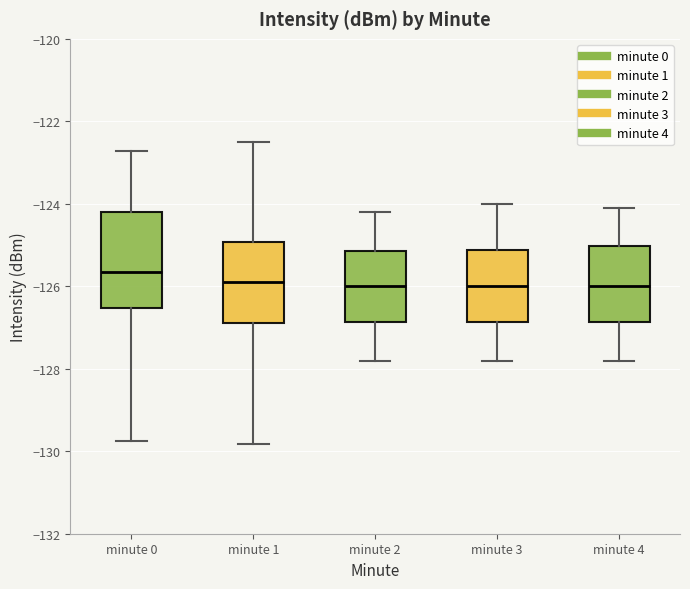

Reading left to right, transcribe this box plot: for each box, give where its median line is, the range the box spans, and where its two whiskers end, as read against the y-axis. The values are not printed on the chart, so give them approximately, as read against the axis.

minute 0: median -125.6, box -126.6 to -124.2, whiskers -129.8 to -122.8
minute 1: median -125.8, box -126.8 to -125.0, whiskers -129.8 to -122.6
minute 2: median -126.0, box -126.8 to -125.2, whiskers -127.8 to -124.2
minute 3: median -126.0, box -126.8 to -125.2, whiskers -127.8 to -124.0
minute 4: median -126.0, box -126.8 to -125.0, whiskers -127.8 to -124.0